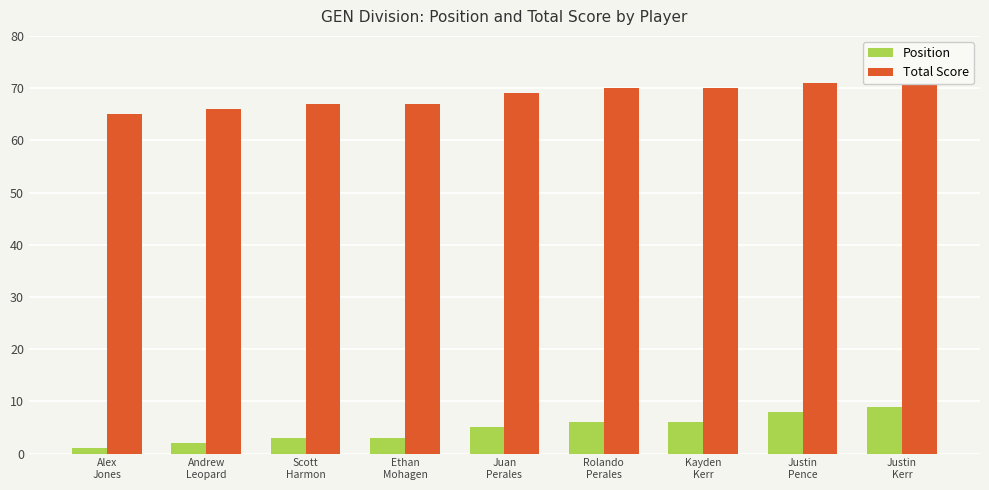

Which series has the largest total across all categories?

Total Score